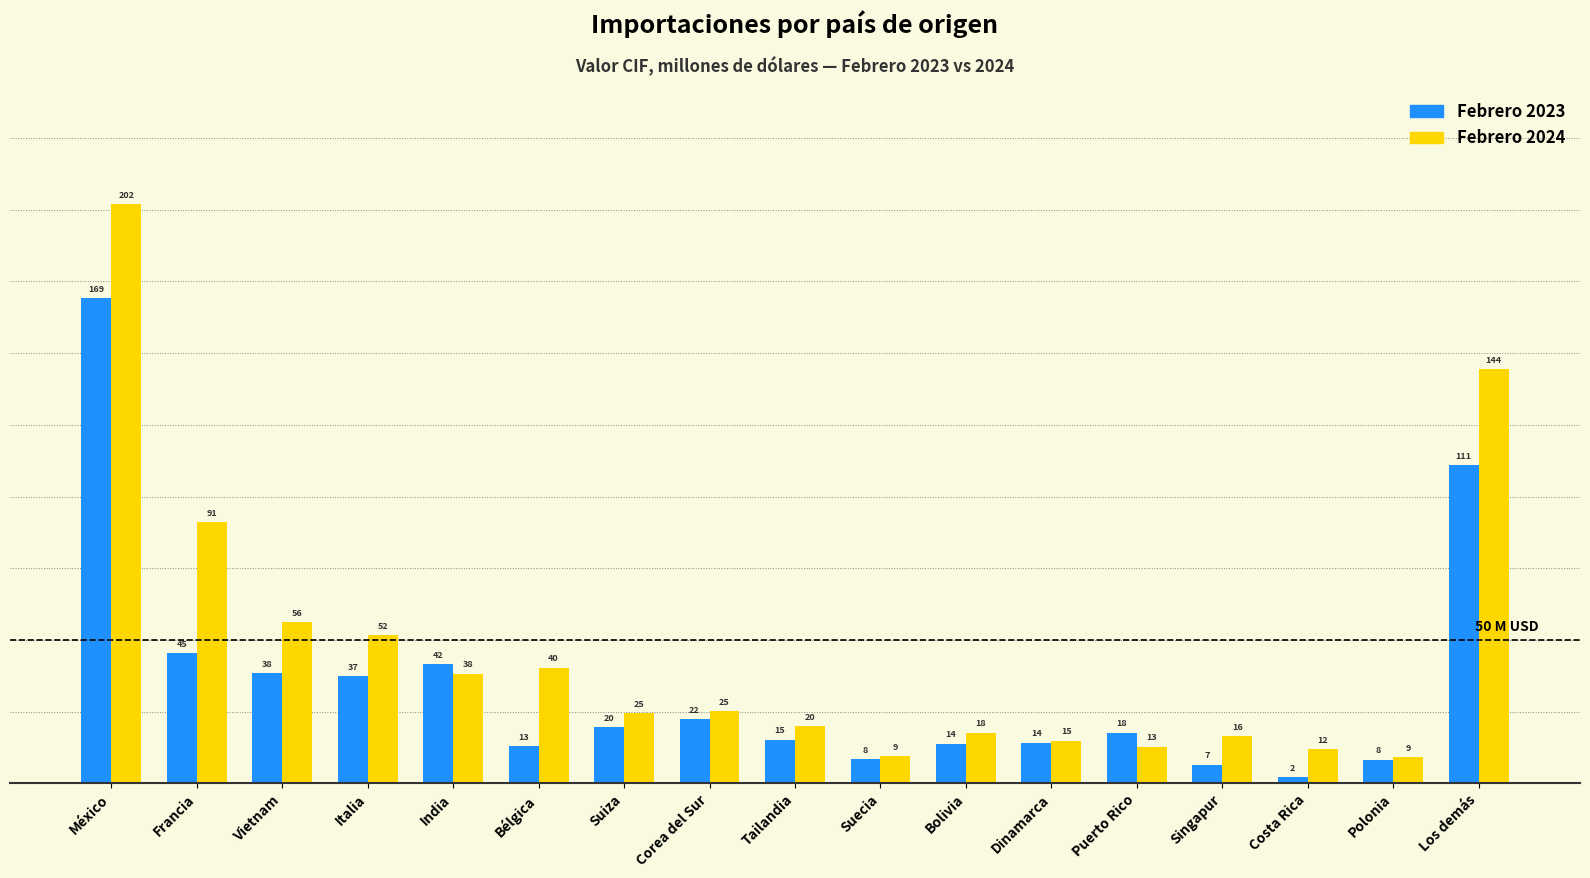

What are all the series names shown in the legend?

Febrero 2023, Febrero 2024